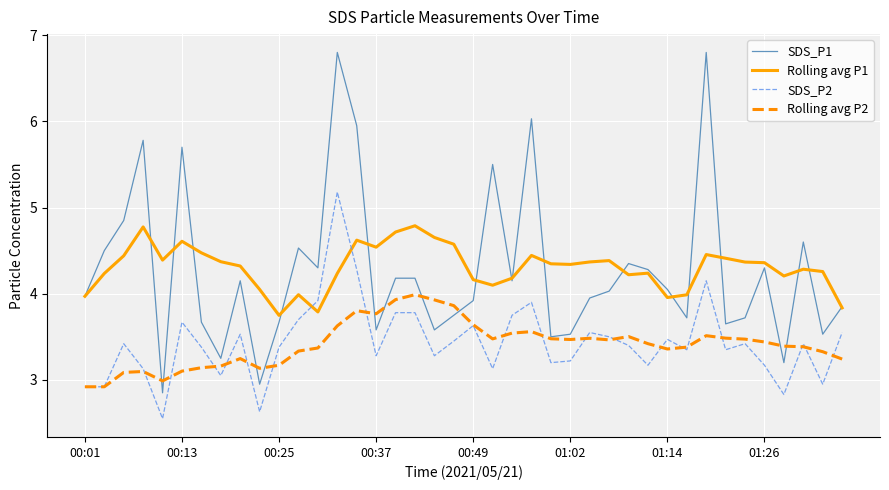

Rank the series by their maximum value, from highest to lowest.

SDS_P1, SDS_P2, Rolling avg P1, Rolling avg P2